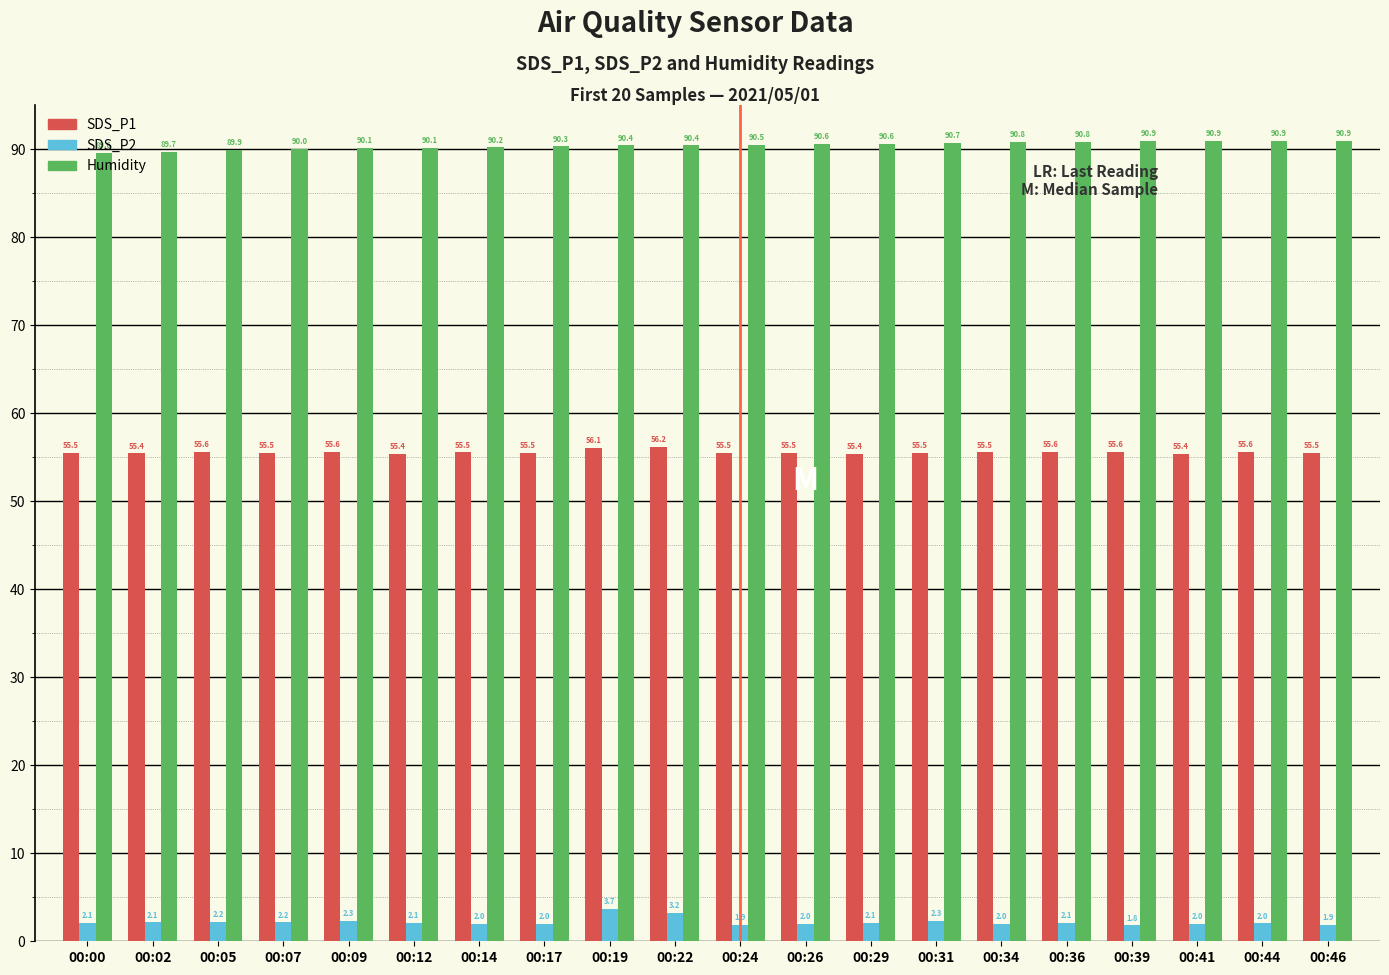

At which label is Humidity closest to 90?

00:07